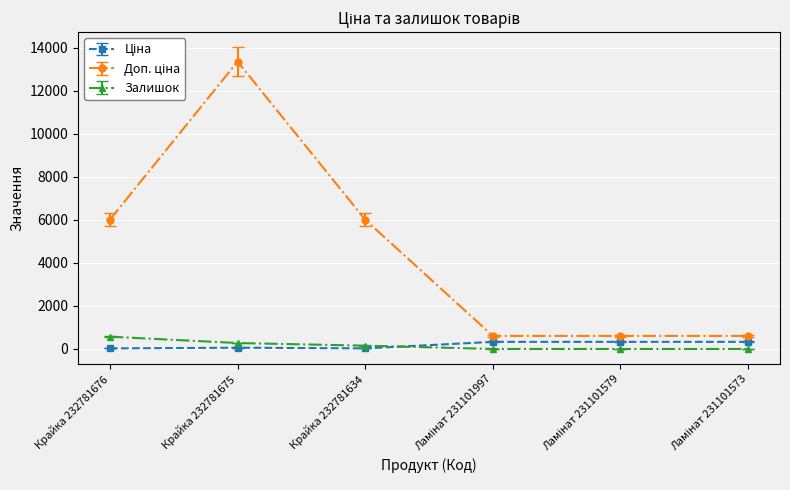

At which category is the sum across all series the highest?

Крайка 232781675